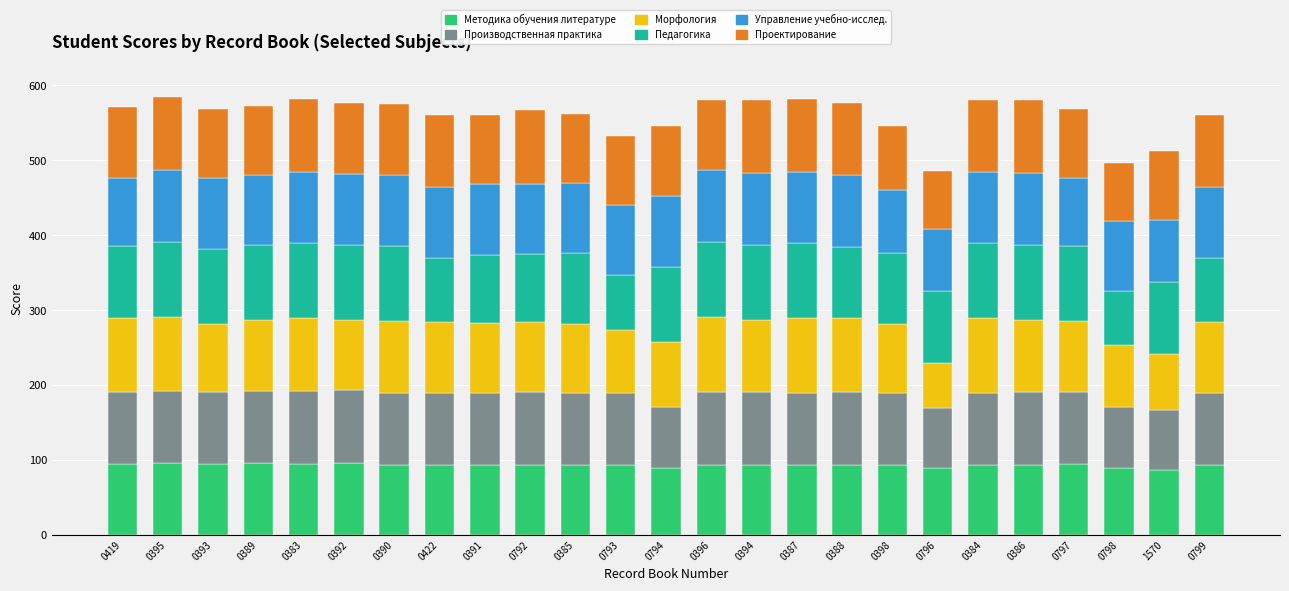

What is the sum of all Методика обучения литературе values?

2331